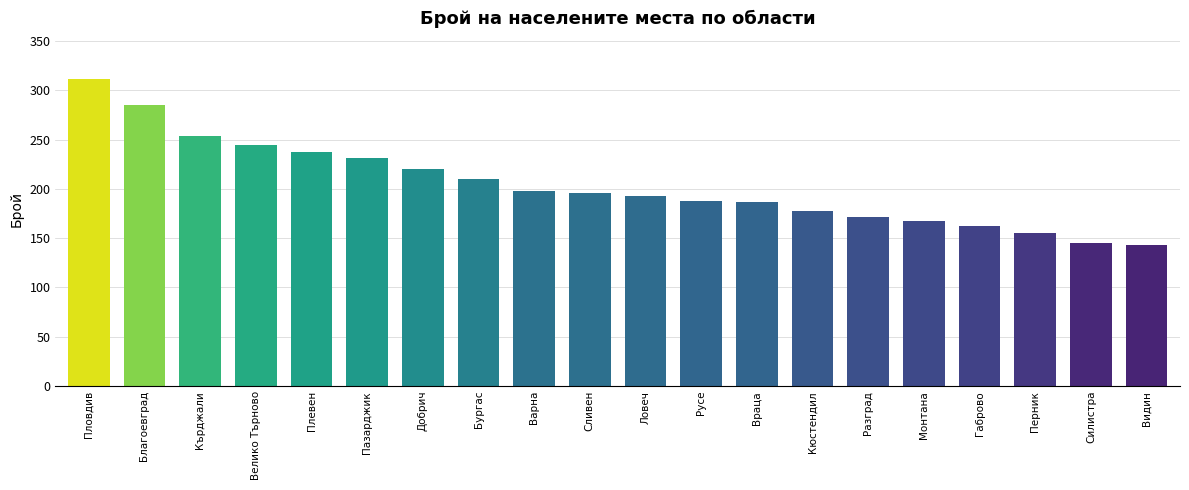

What is the ratio of the value at Велико Търново to the value at Враца?

1.3